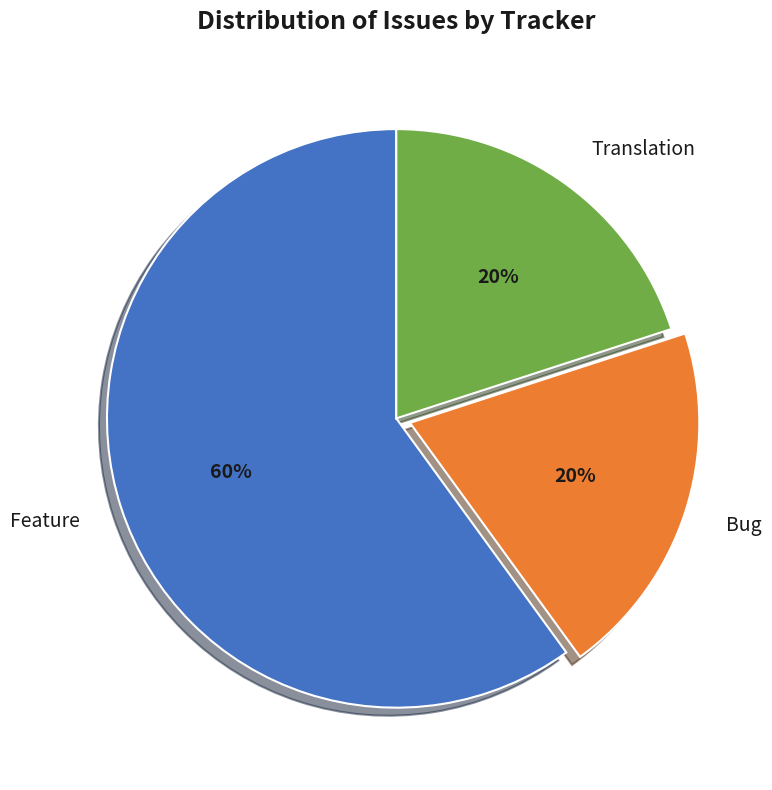

What is the largest slice in the pie chart?

Feature